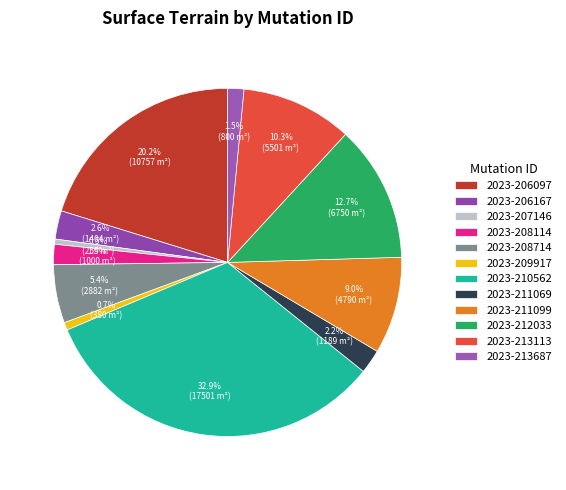

Is there a majority slice in this chart?

No